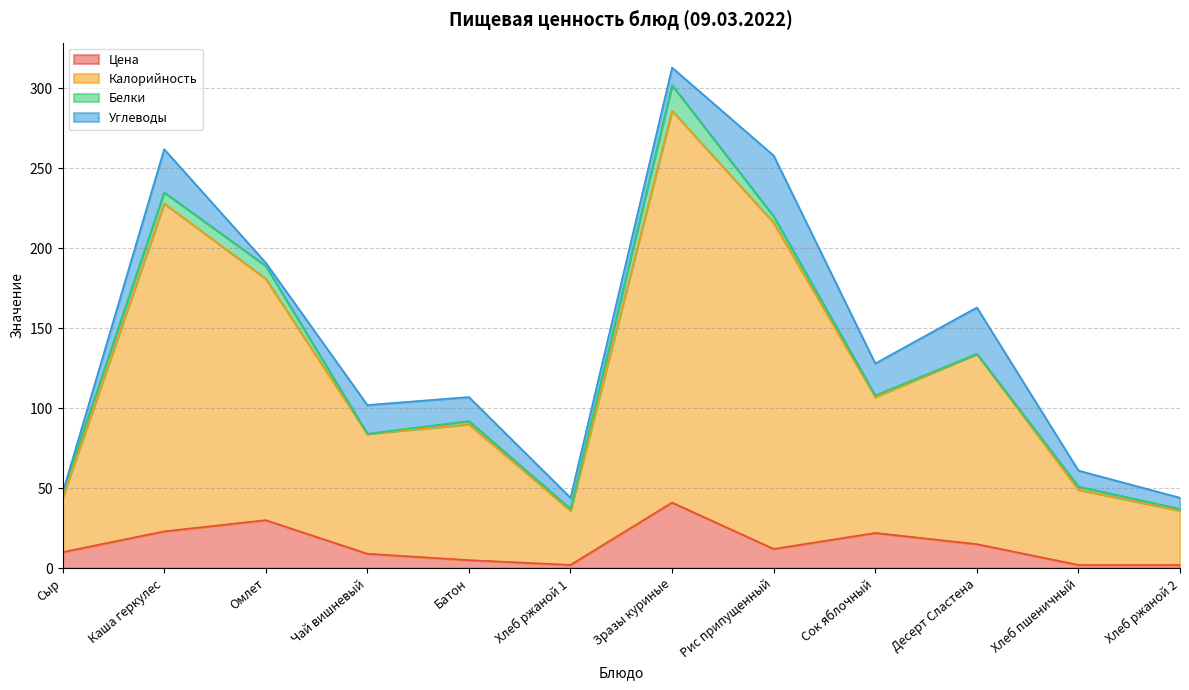

What are all the series names shown in the legend?

Цена, Калорийность, Белки, Углеводы